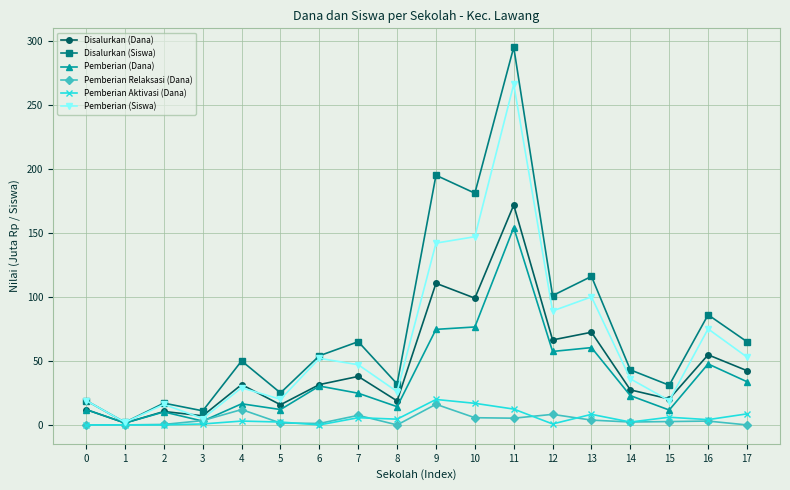

Which series has the largest total across all categories?

Disalurkan (Siswa)